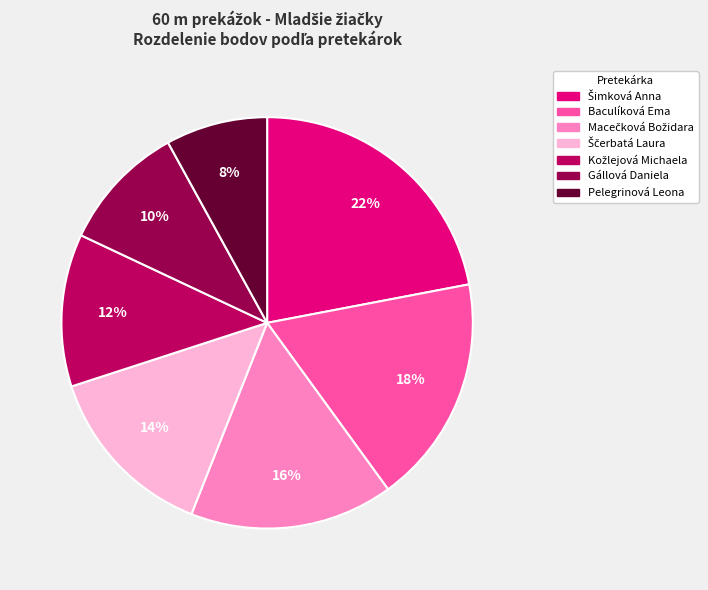

What is the smallest slice in the pie chart?

Pelegrinová Leona